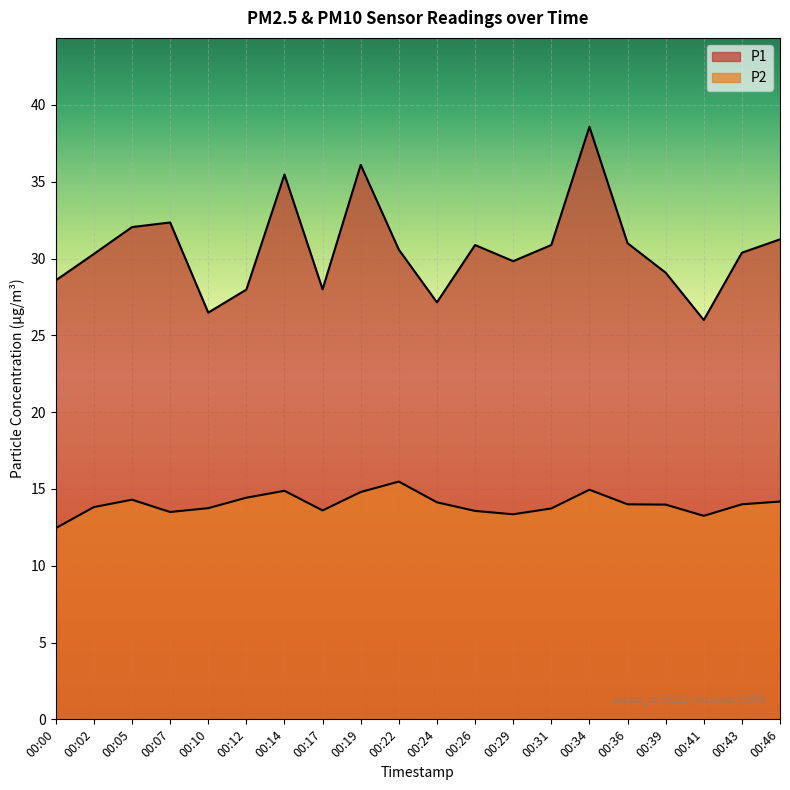

What is the difference between the maximum and minimum values in the P1 series?

12.6